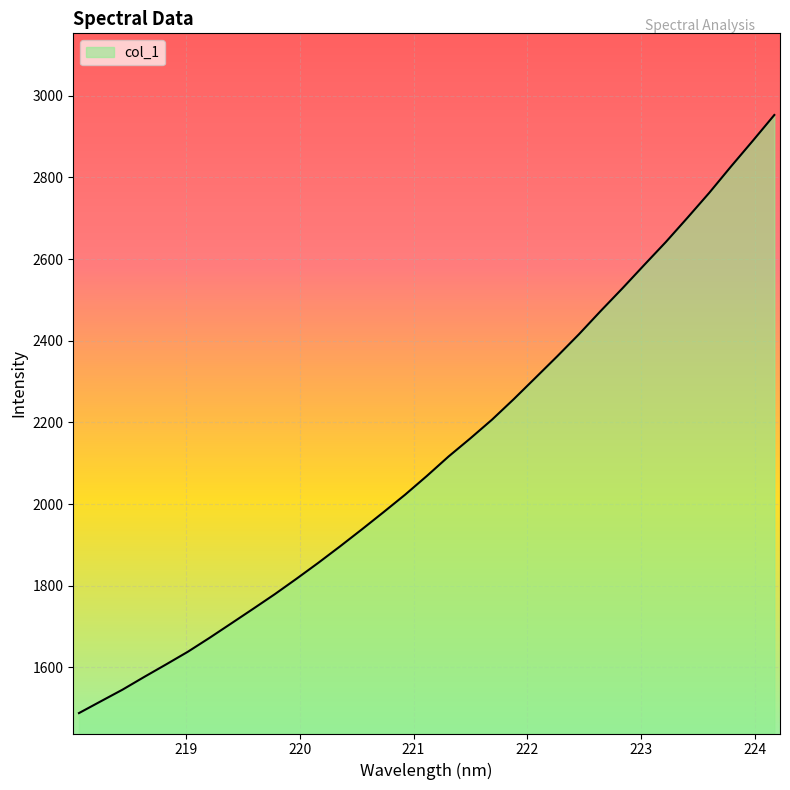

What is the maximum value shown in the chart?

2952.9